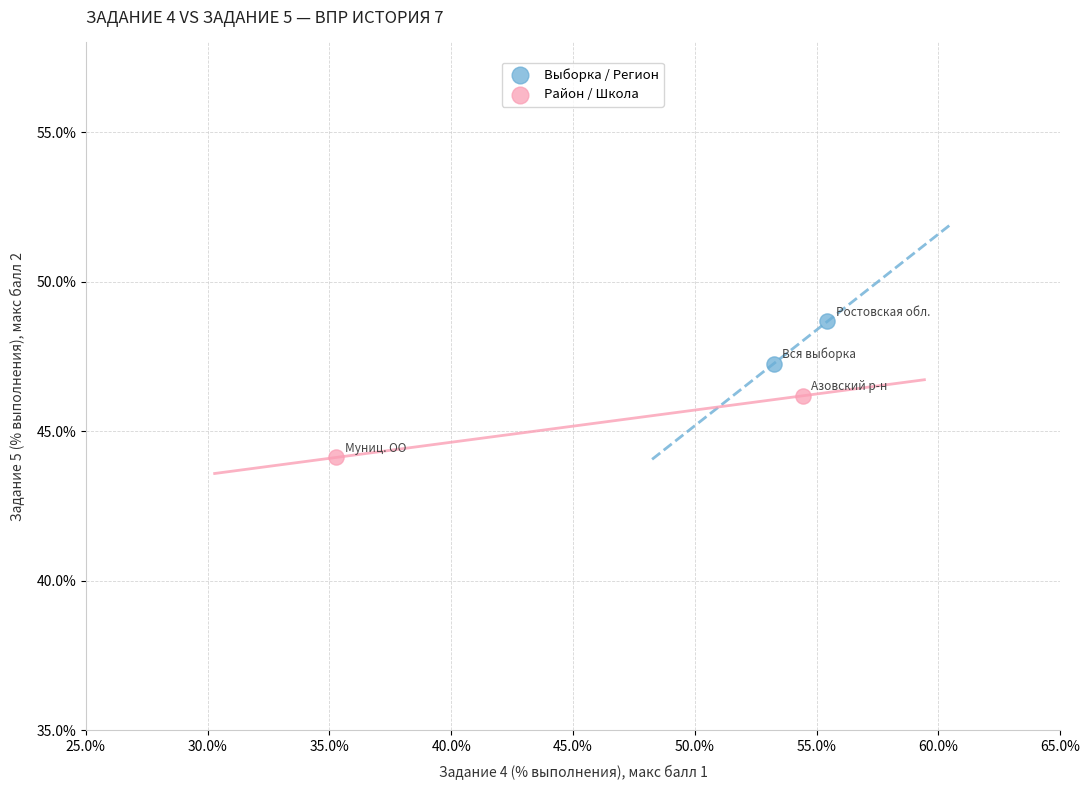

Which series has the largest Y range (max minus min)?

Район / Школа